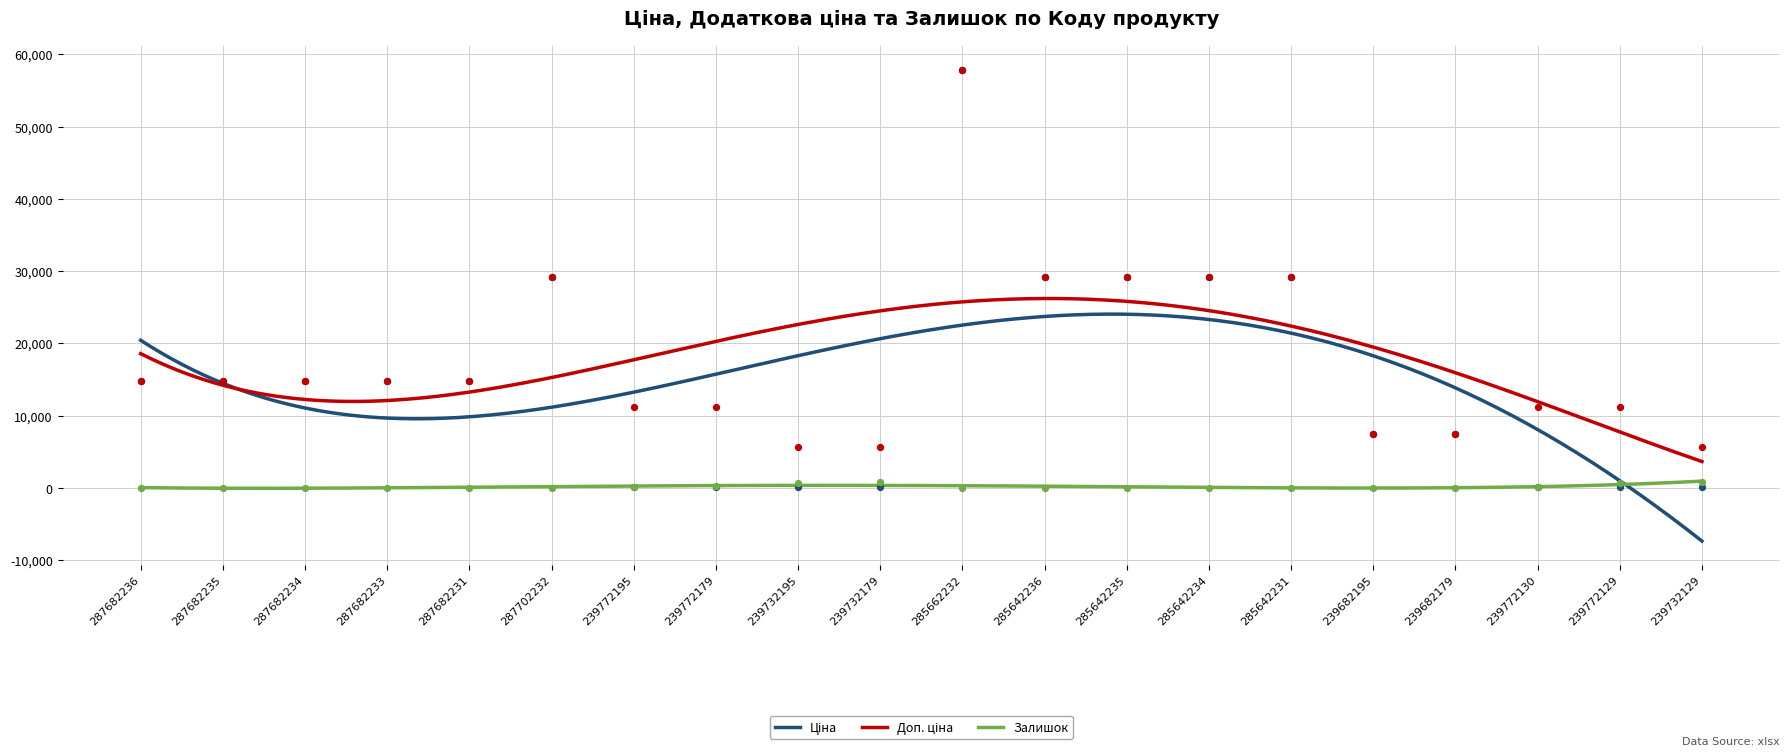

At how many categories does at least one series exceed 36954?

1